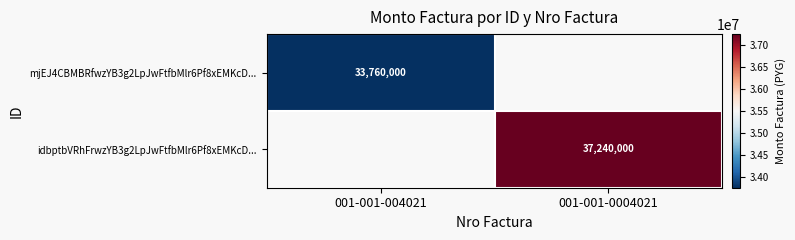

Which has a higher value, 001-001-004021 or 001-001-0004021?

001-001-0004021